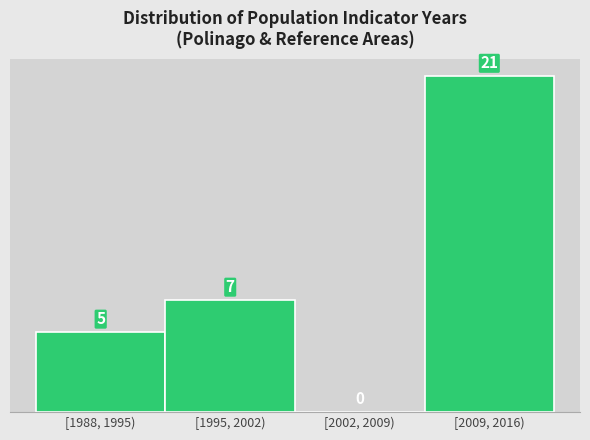

Reading right to left, what are all the values shown in this chart?

[2009, 2016)=21	[2002, 2009)=0	[1995, 2002)=7	[1988, 1995)=5